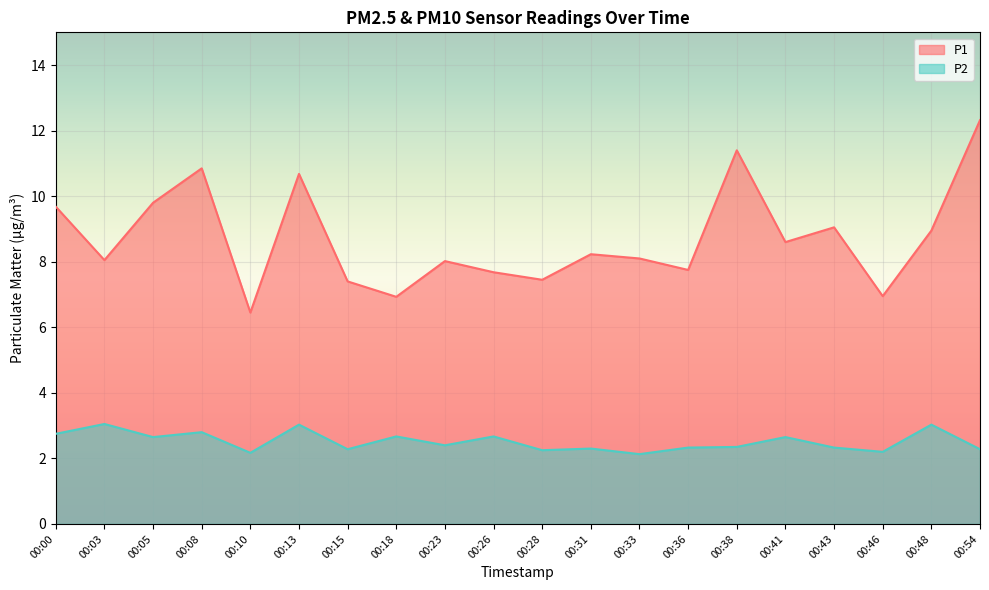

What is the value of the P2 point at the 3rd from the left?

2.6